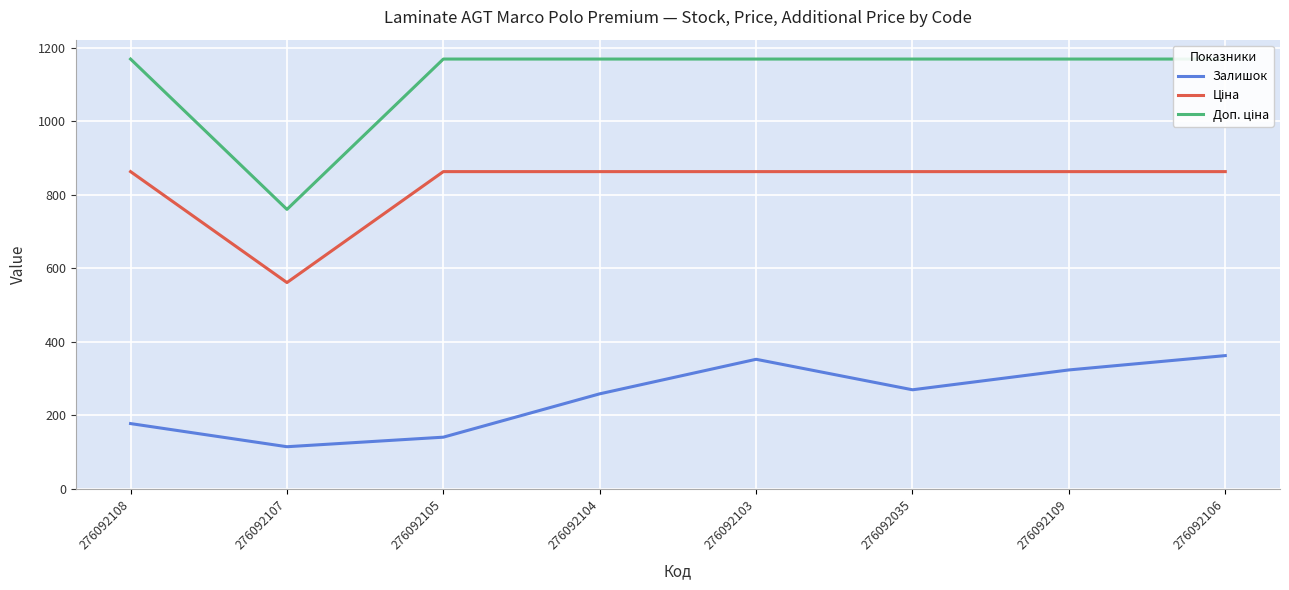

Where does the Ціна series first go above 862?

276092108